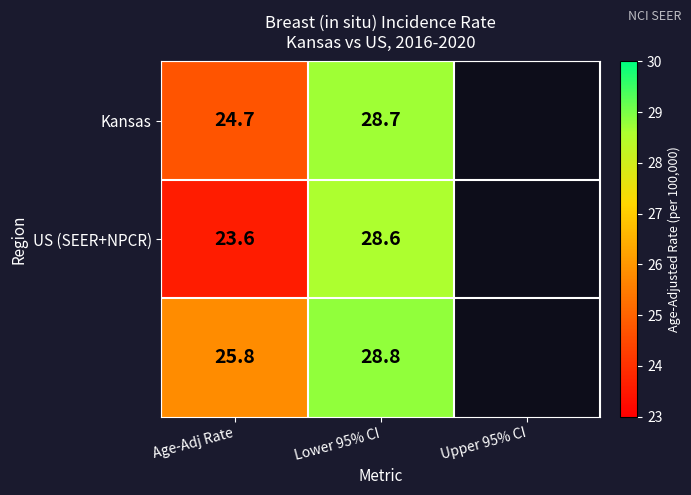

What is the total value across all series at Age-Adj Rate?

74.1